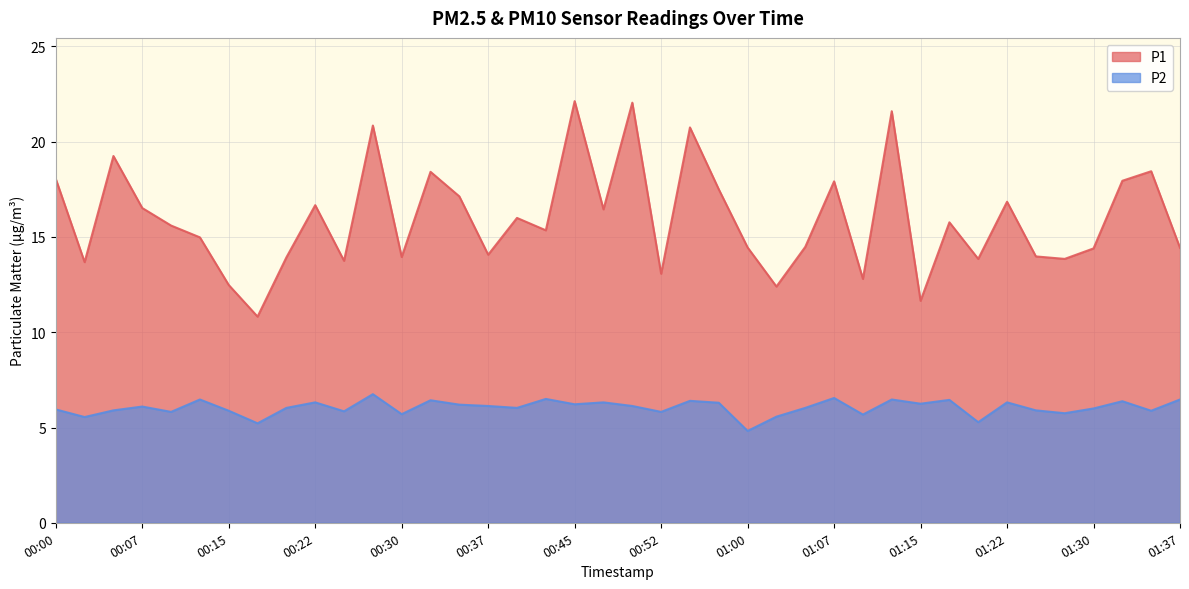

Which category has the lowest value across all series?

01:00